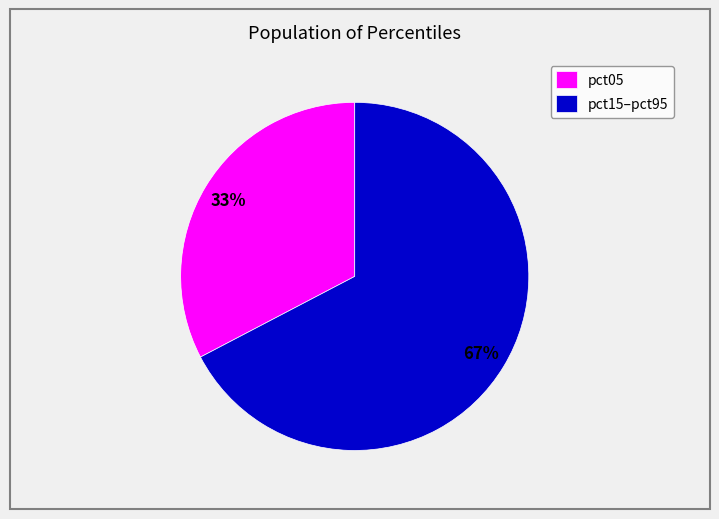

Is it true that pct05 is 33% of the pie?

True